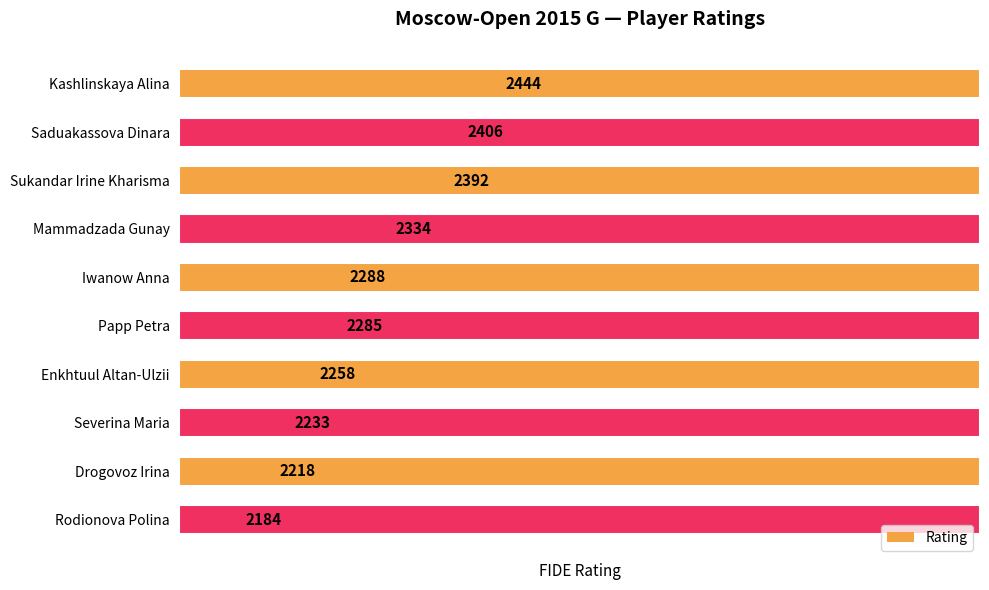

What is the approximate value at Kashlinskaya Alina?

2444